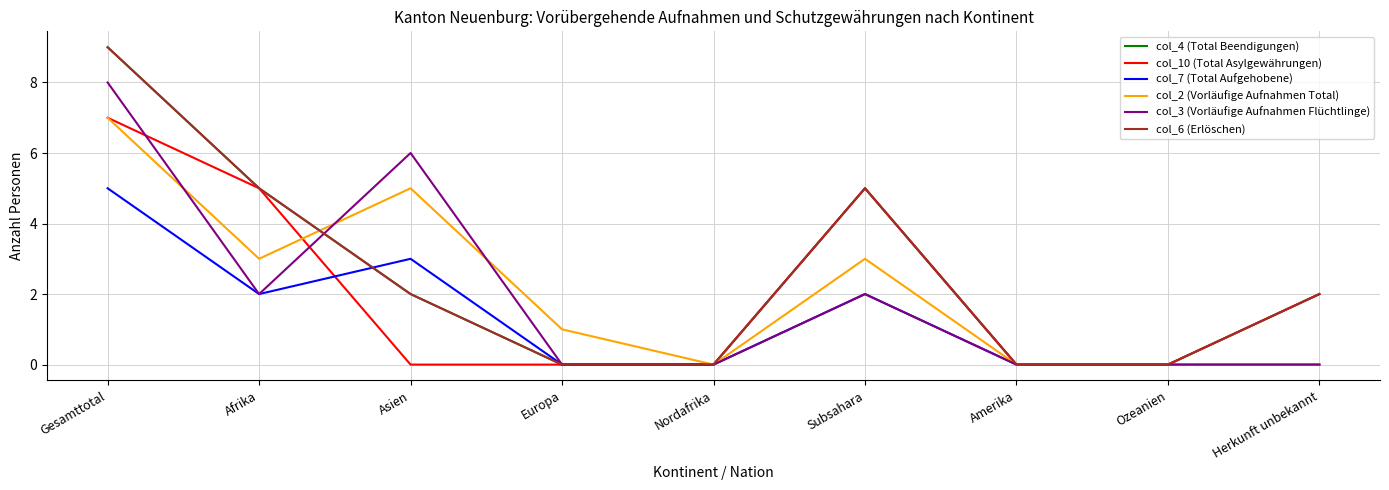

True or false: col_4 (Total Beendigungen) and col_10 (Total Asylgewährungen) cross at least once.

False